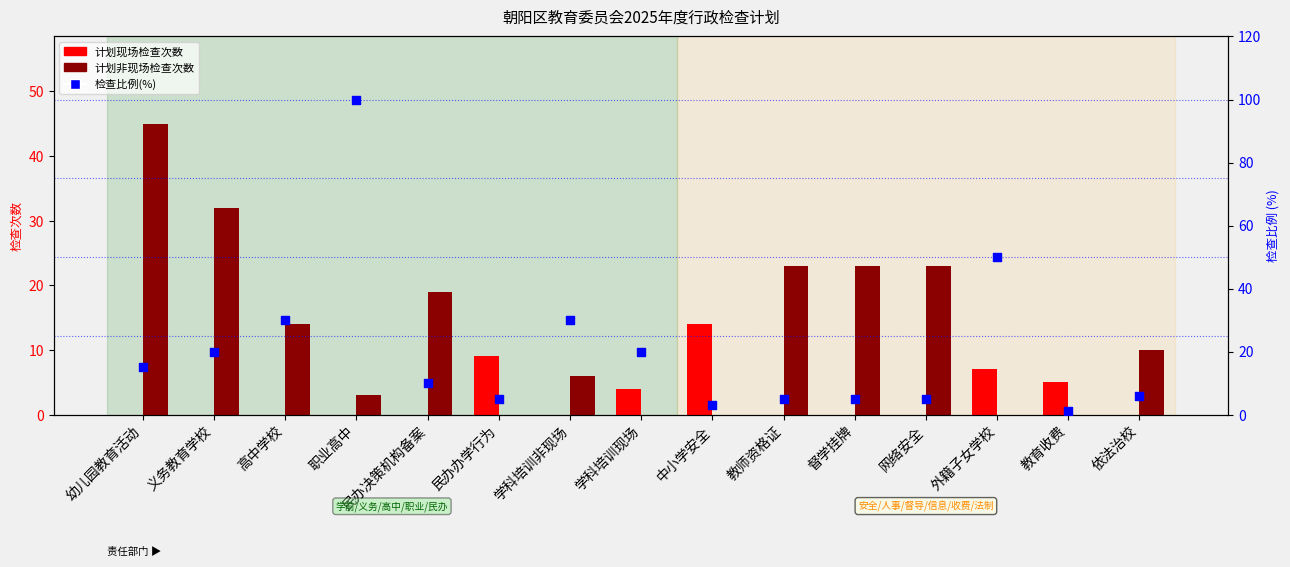

At which category is the sum across all series the highest?

职业高中